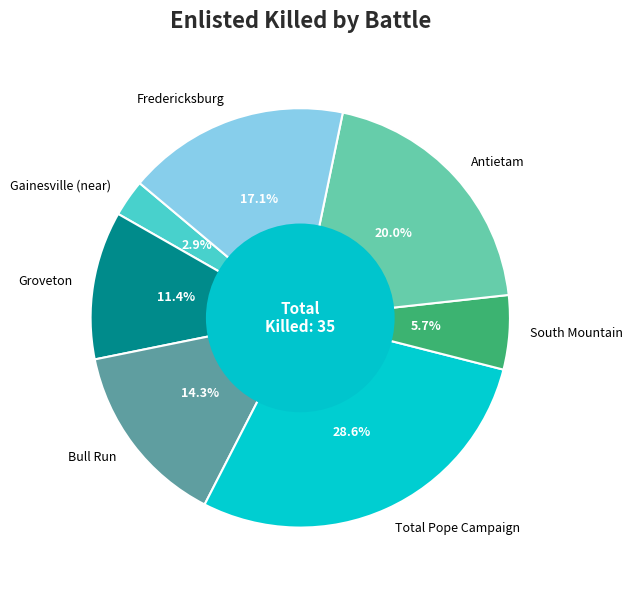

Which has a higher value, Groveton or Total Pope Campaign?

Total Pope Campaign